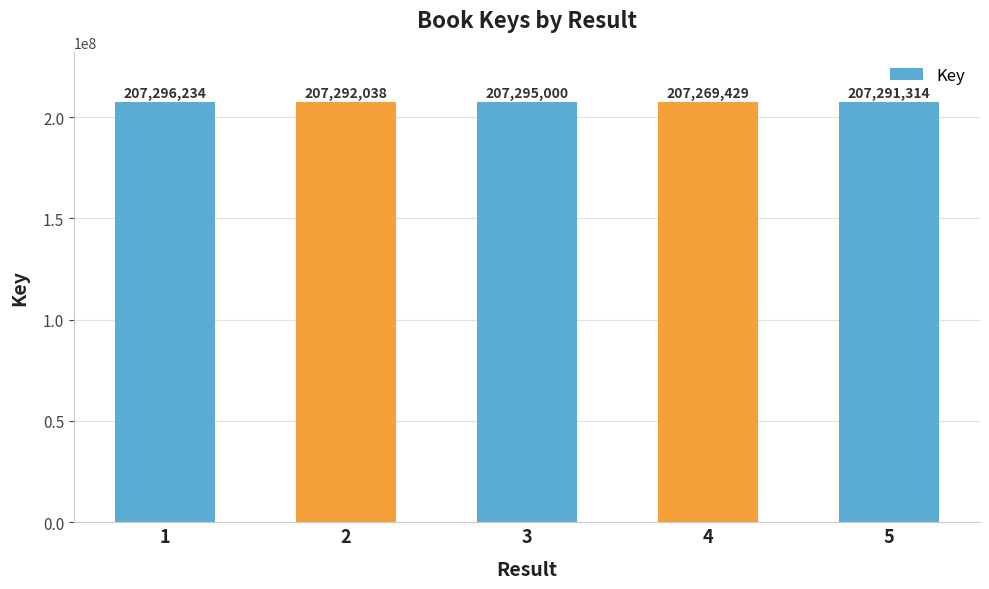

What is the difference between the maximum and minimum values?

26805